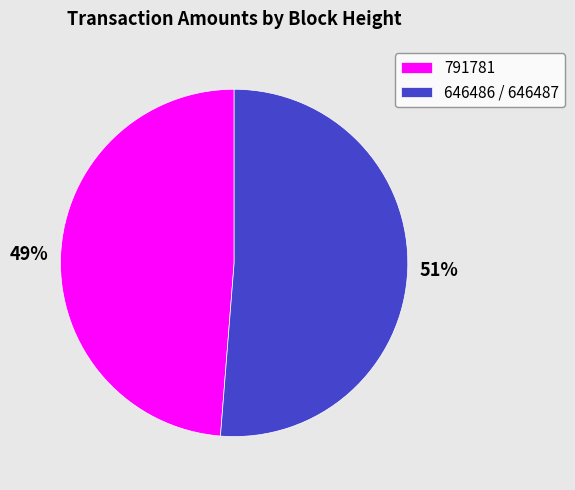

Is there a majority slice in this chart?

Yes